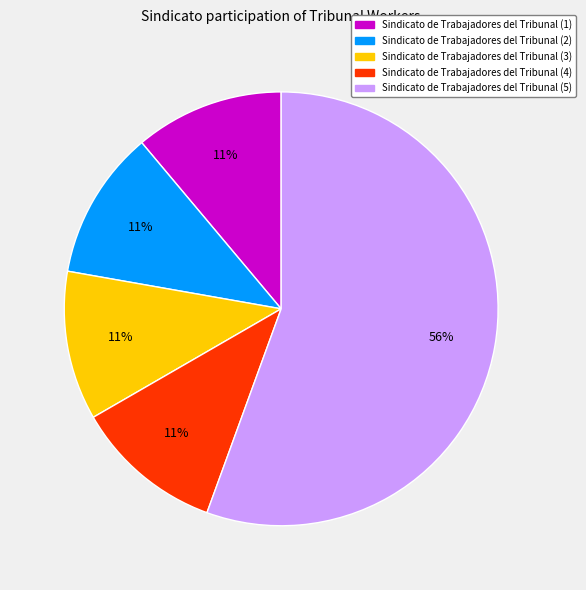

Approximately how many times larger is the value at Sindicato de Trabajadores del Tribunal (4) compared to Sindicato de Trabajadores del Tribunal (3)?

1.0